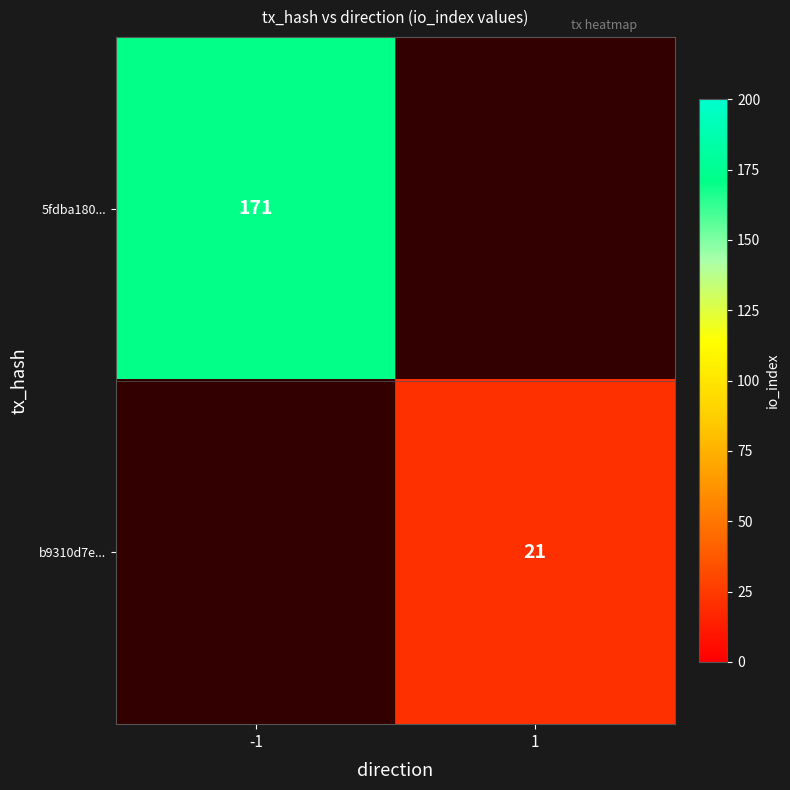

What is the maximum value shown in the chart?

171.0